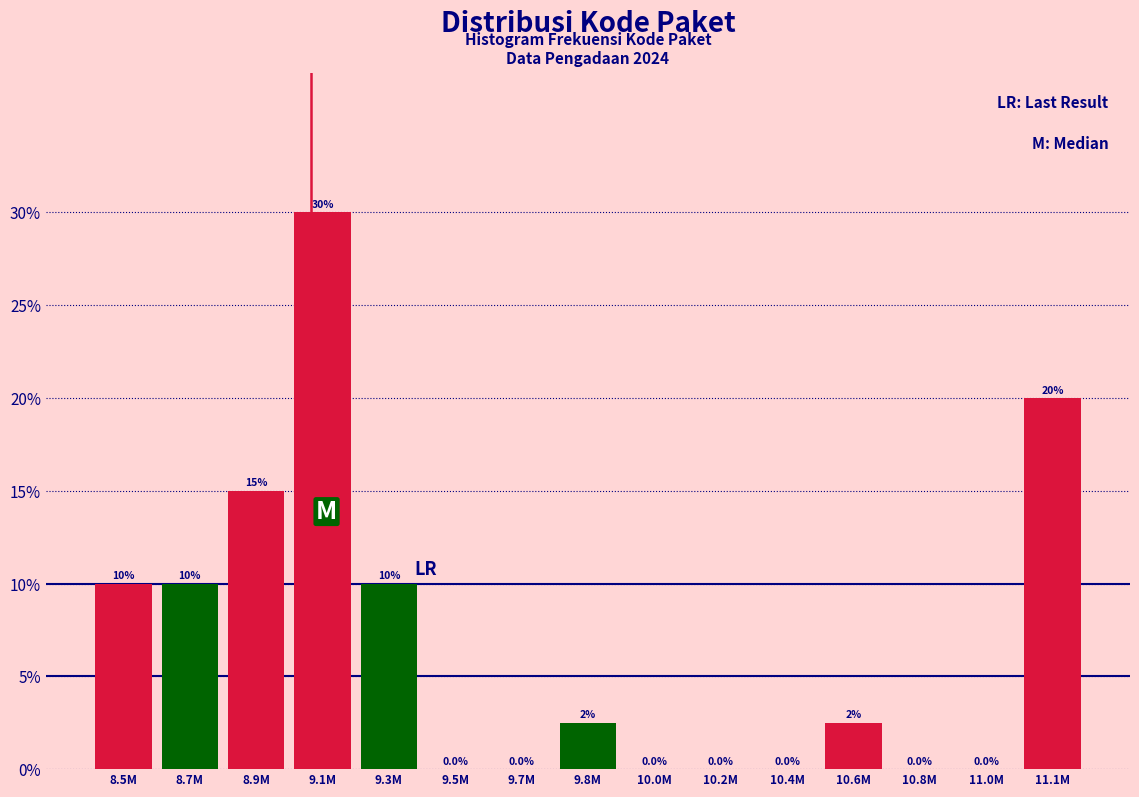

Reading left to right, what are all the values shown in this chart?

8.5M=10.0	8.7M=10.0	8.9M=15.0	9.1M=30.0	9.3M=10.0	9.5M=0.0	9.7M=0.0	9.8M=2.5	10.0M=0.0	10.2M=0.0	10.4M=0.0	10.6M=2.5	10.8M=0.0	11.0M=0.0	11.1M=20.0